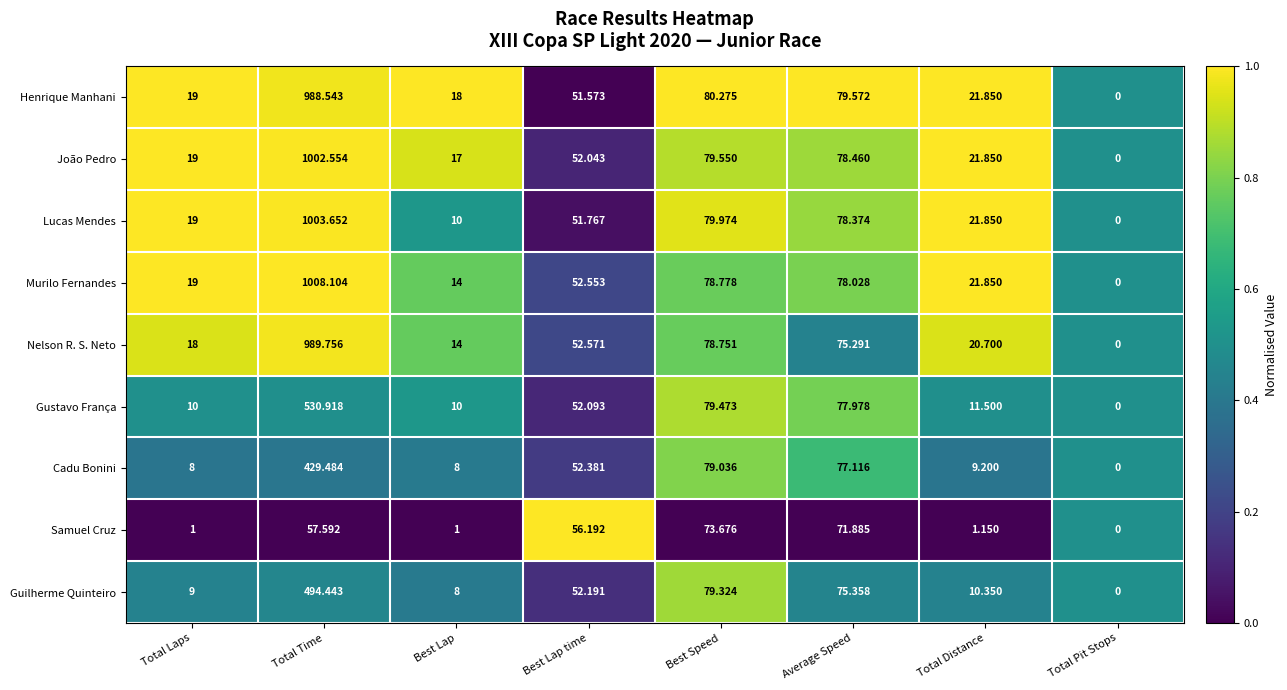

Between Best Lap and Average Speed, which series saw the biggest shift?

Samuel Cruz